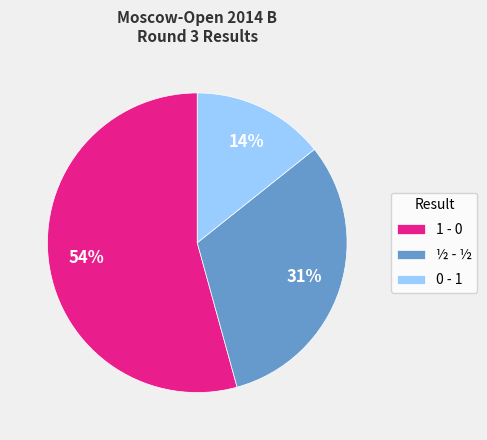

Which slice is the largest?

1 - 0